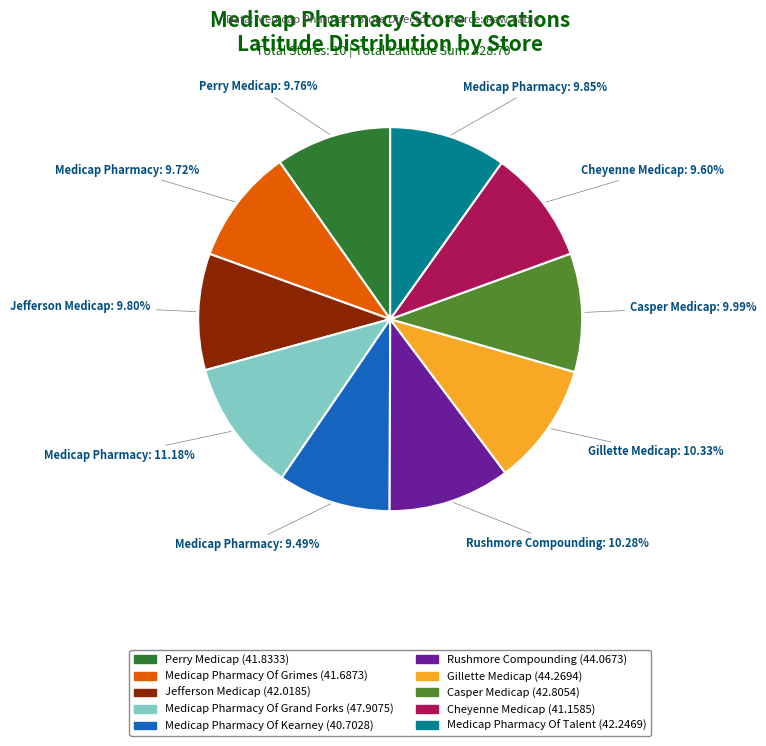

Does any single category account for the majority?

No